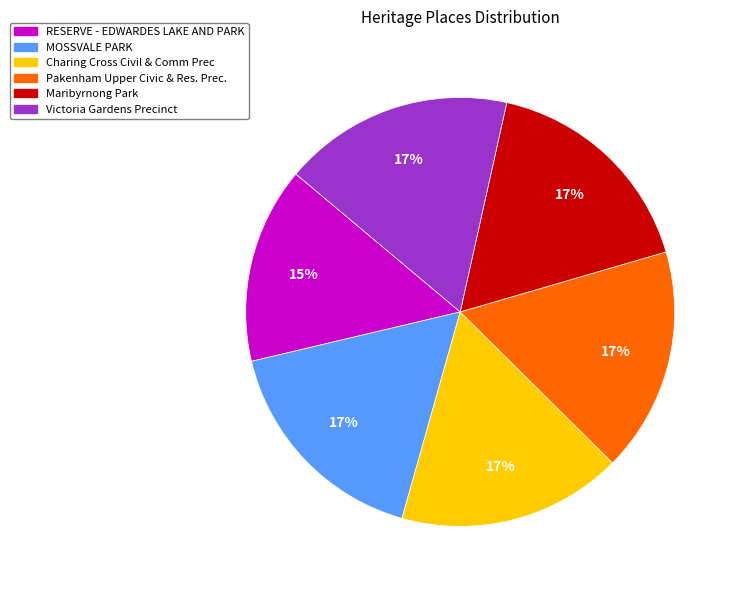

Does Maribyrnong Park represent more than half of the total?

No